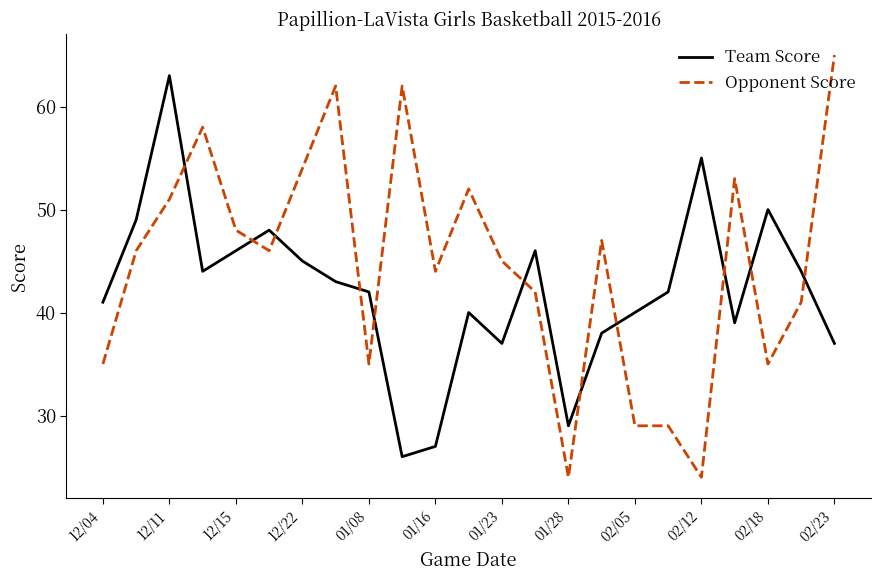

What is the difference between the second highest and second lowest values in the Opponent Score series?

38